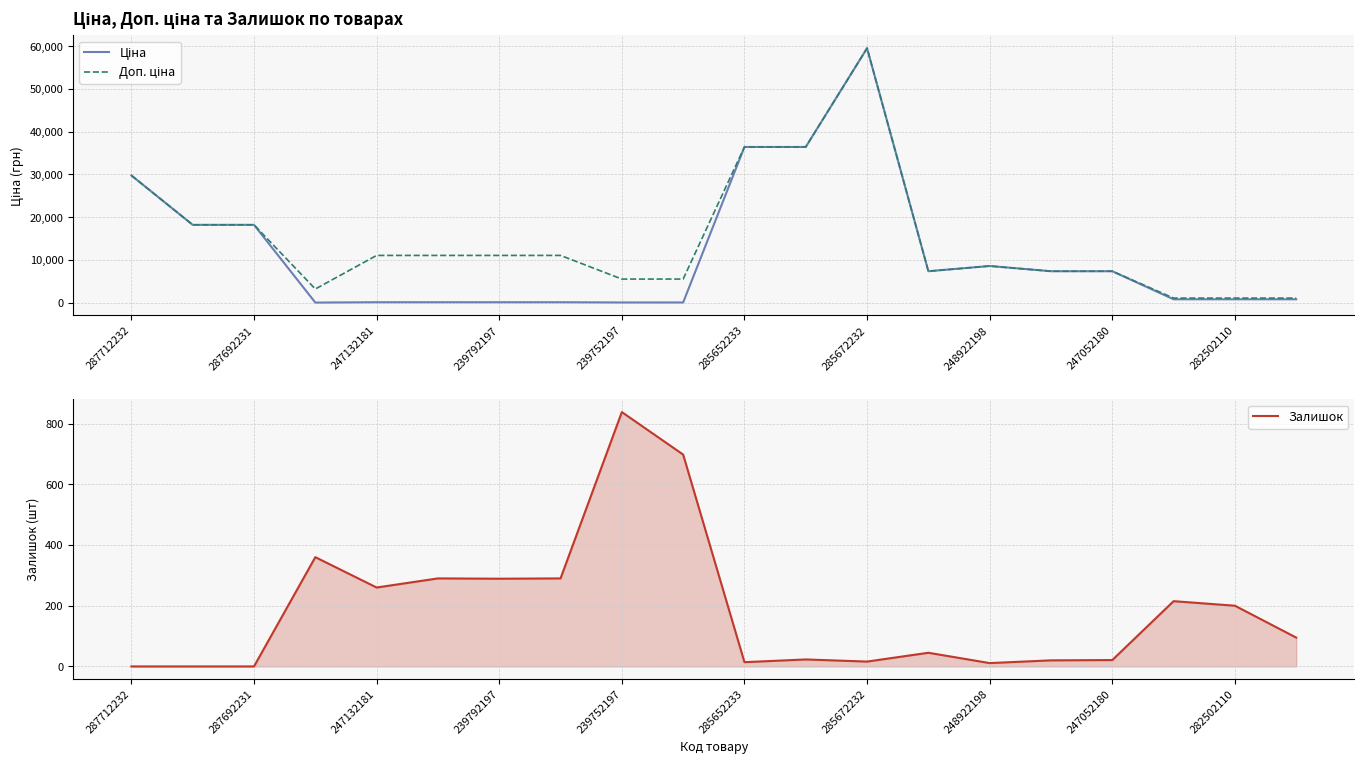

True or false: Залишок and Ціна cross at least once.

True